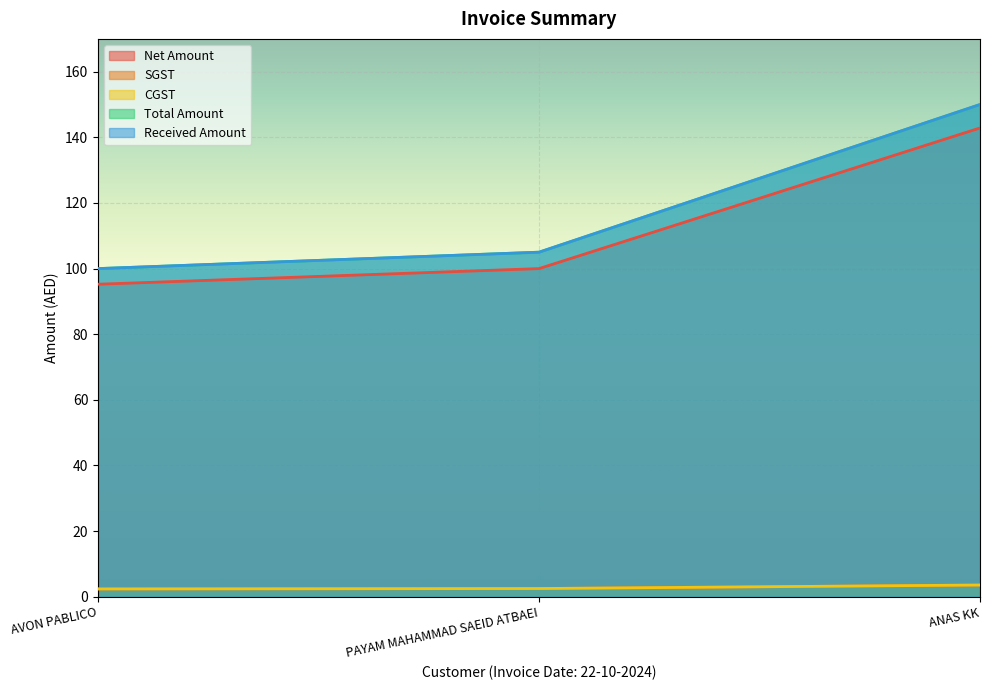

Reading left to right, extract all data points from this chart.

Net Amount: AVON PABLICO=95.2	PAYAM MAHAMMAD SAEID ATBAEI=100.0	ANAS KK=142.9
SGST: AVON PABLICO=2.4	PAYAM MAHAMMAD SAEID ATBAEI=2.5	ANAS KK=3.6
CGST: AVON PABLICO=2.4	PAYAM MAHAMMAD SAEID ATBAEI=2.5	ANAS KK=3.6
Total Amount: AVON PABLICO=100.0	PAYAM MAHAMMAD SAEID ATBAEI=105.0	ANAS KK=150.0
Received Amount: AVON PABLICO=100.0	PAYAM MAHAMMAD SAEID ATBAEI=105.0	ANAS KK=150.0